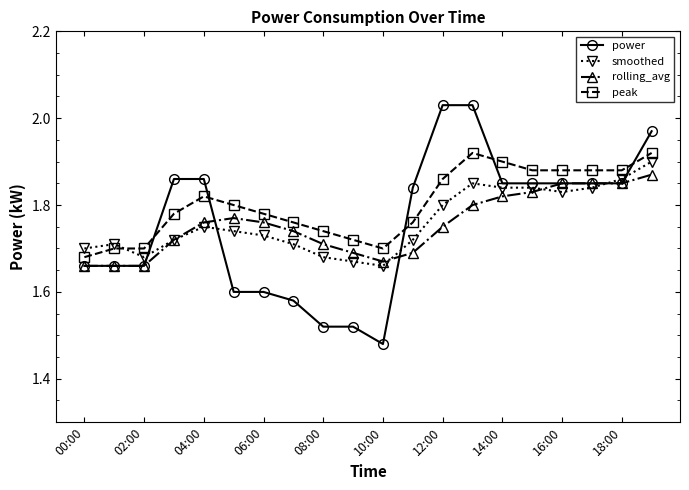

At how many categories does at least one series exceed 1?

20